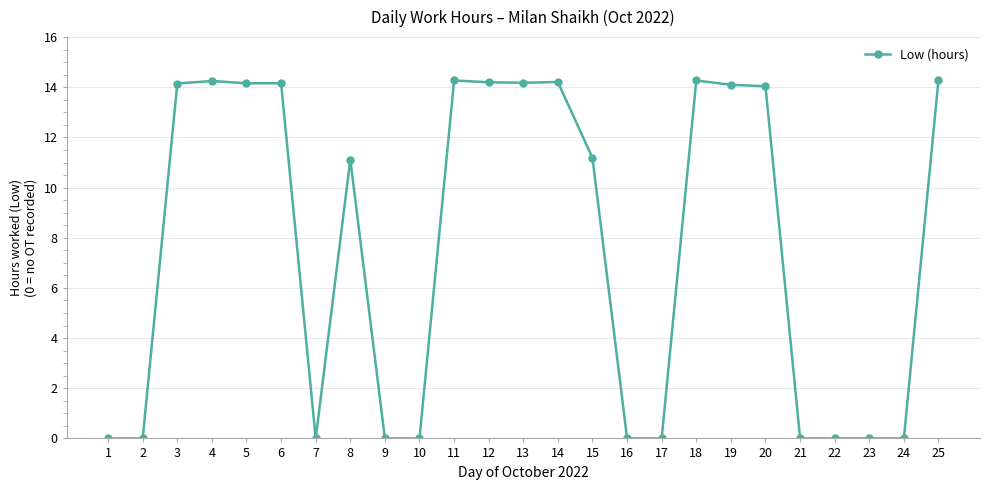

What is the sum of all values?

192.6